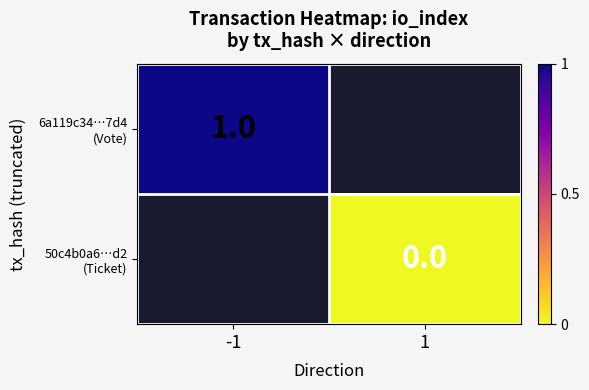

How many data points does each series have?

2